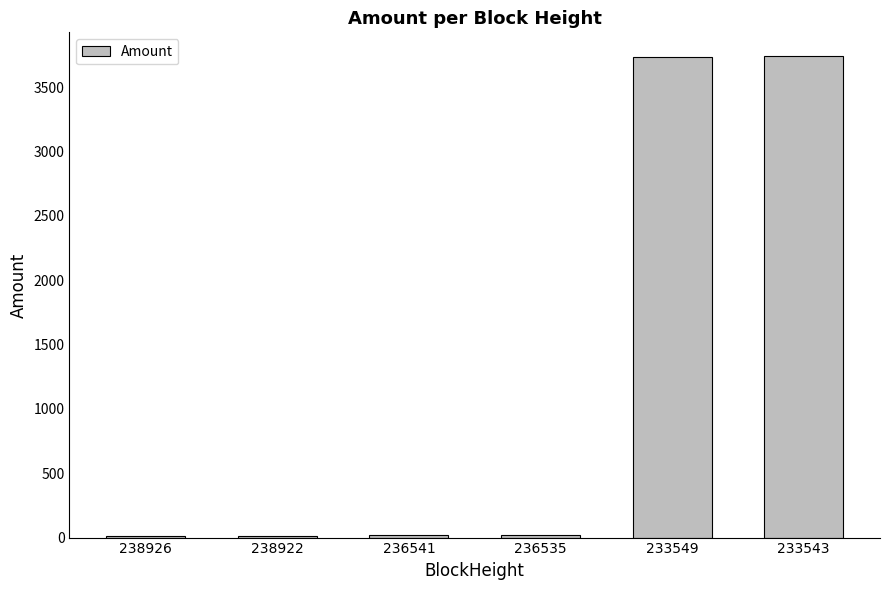

What is the smallest value displayed?

14.7